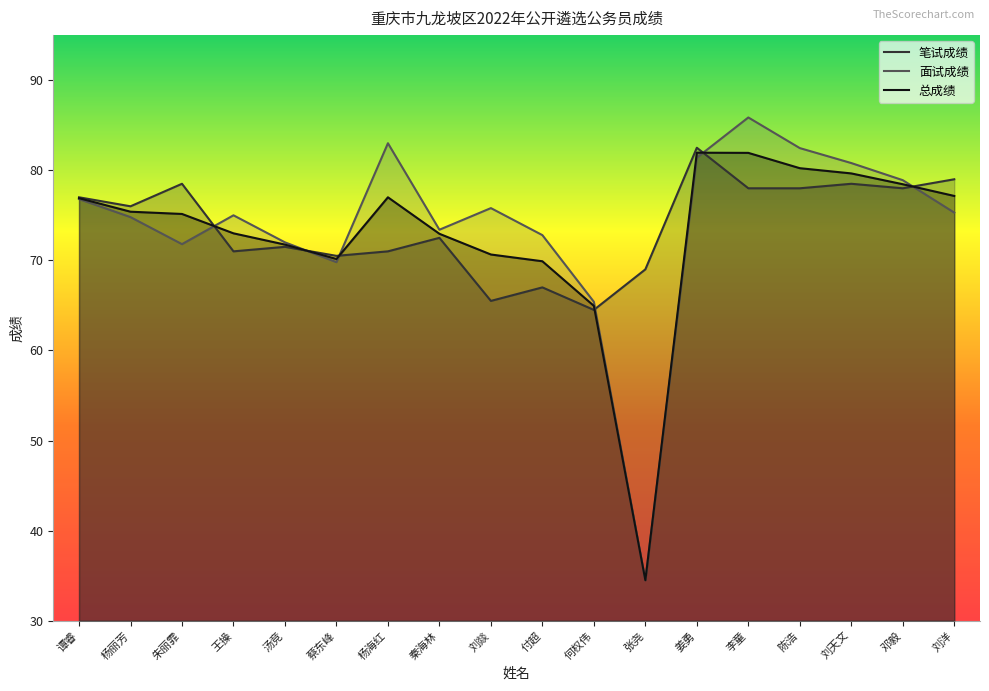

Which label corresponds to the largest value in the chart?

李童